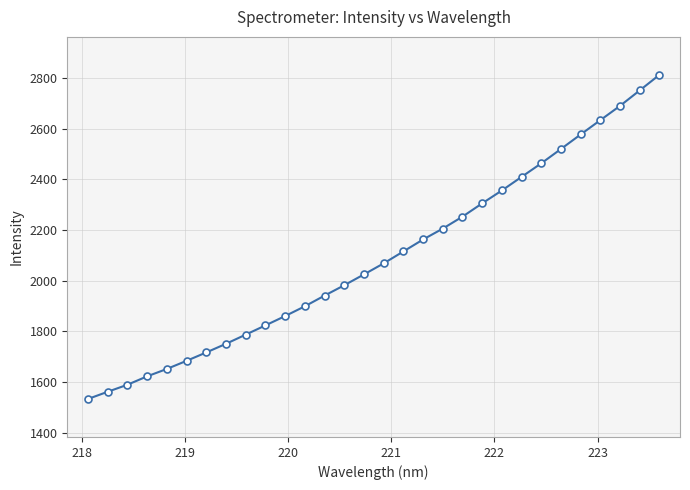

What is the value of the 16th point from the left?

2068.2